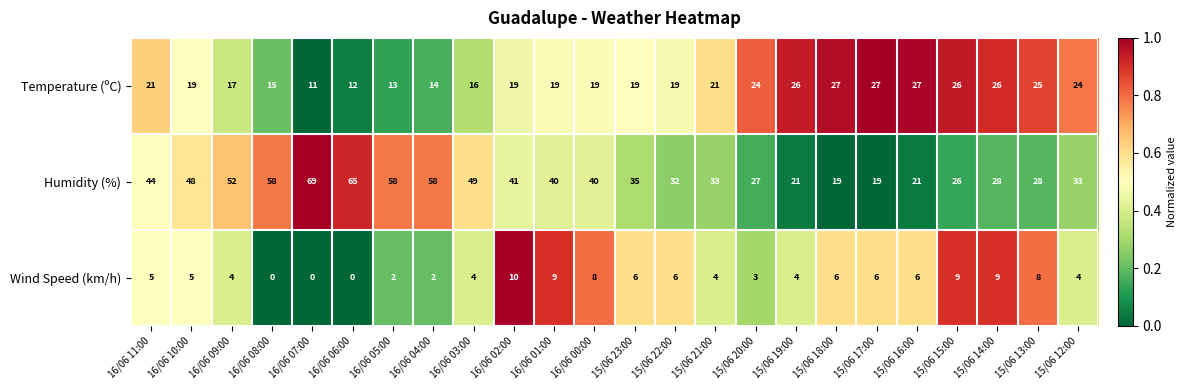

What is the sum of all Temperature (ºC) values?

486